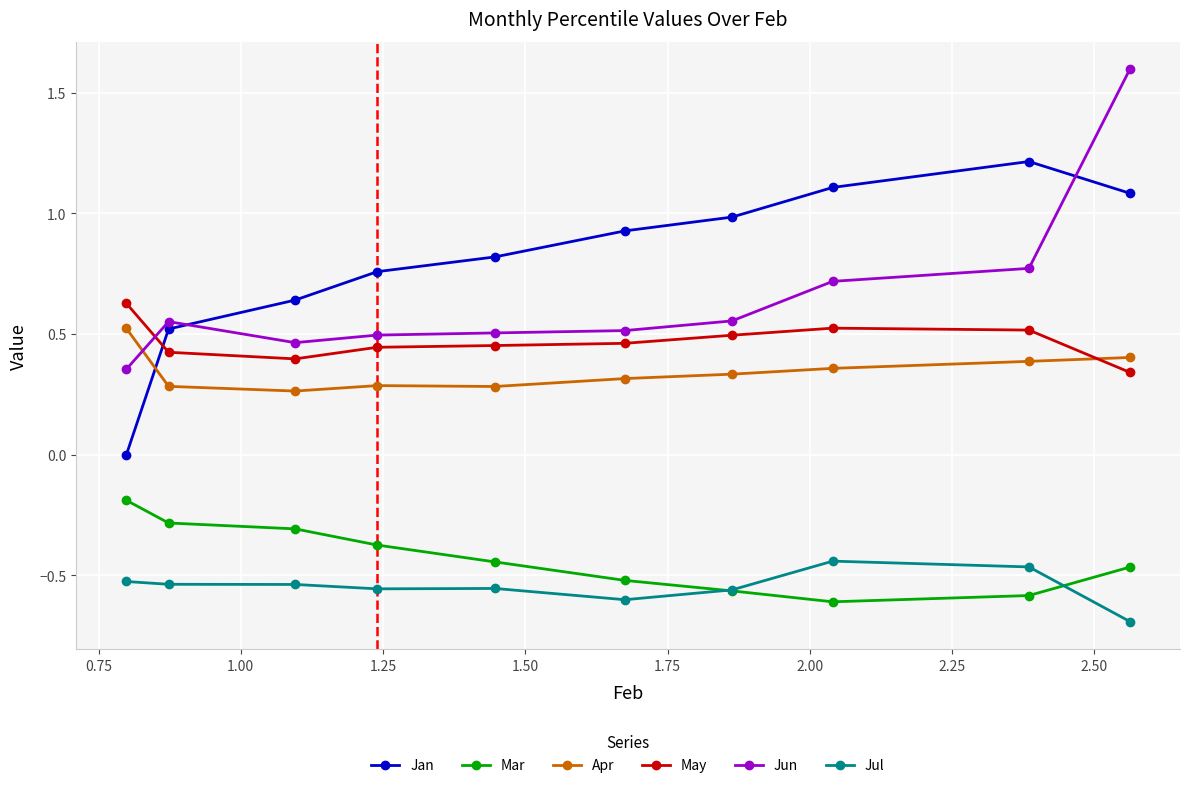

What is the average value of the Jul series?

-0.5